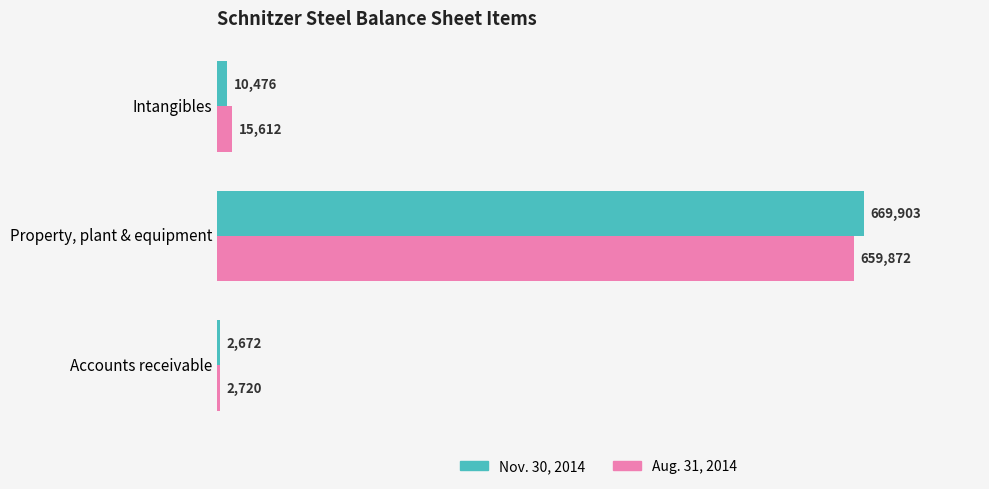

Where is Aug. 31, 2014 nearest to the value 331296?

Intangibles